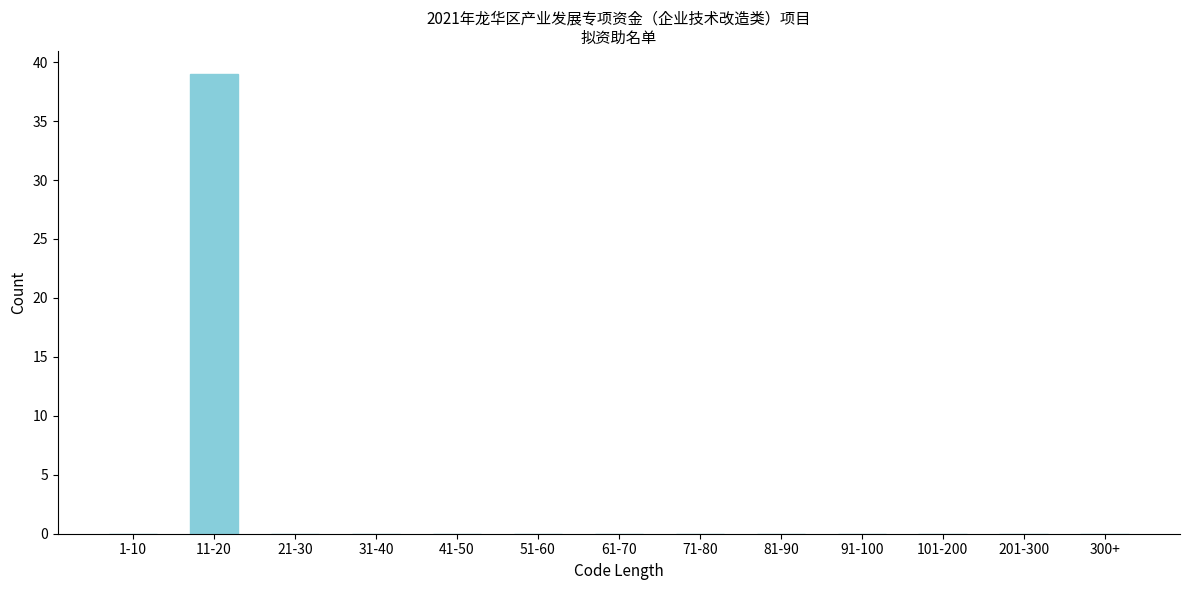

Reading right to left, extract all data points from this chart.

300+=0	201-300=0	101-200=0	91-100=0	81-90=0	71-80=0	61-70=0	51-60=0	41-50=0	31-40=0	21-30=0	11-20=39	1-10=0